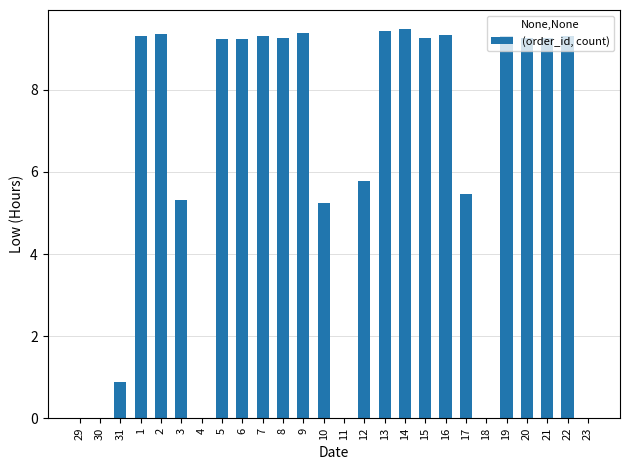

How many data points does each series have?

26